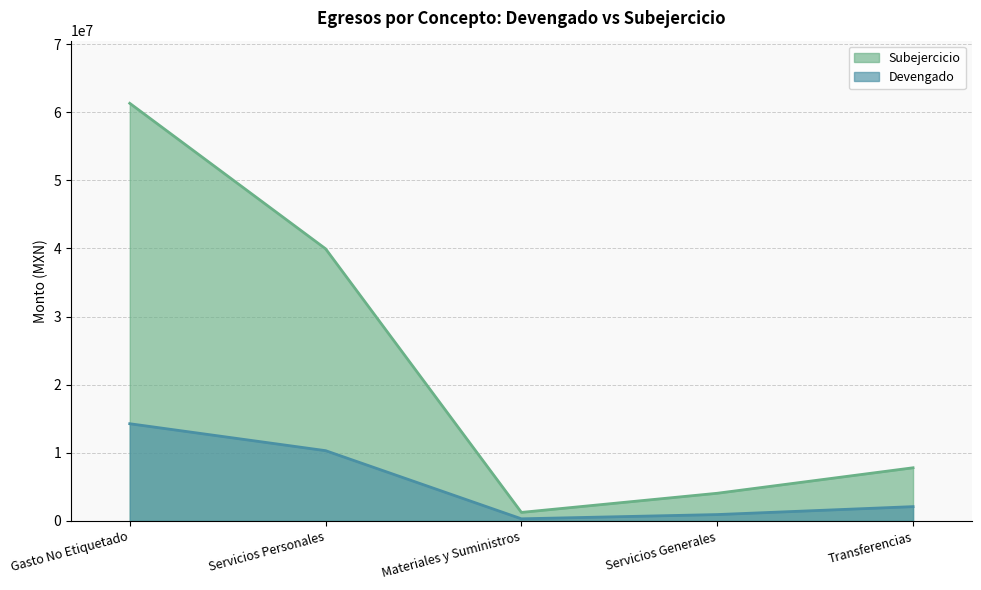

At which label does Devengado first exceed 2095344?

Gasto No Etiquetado